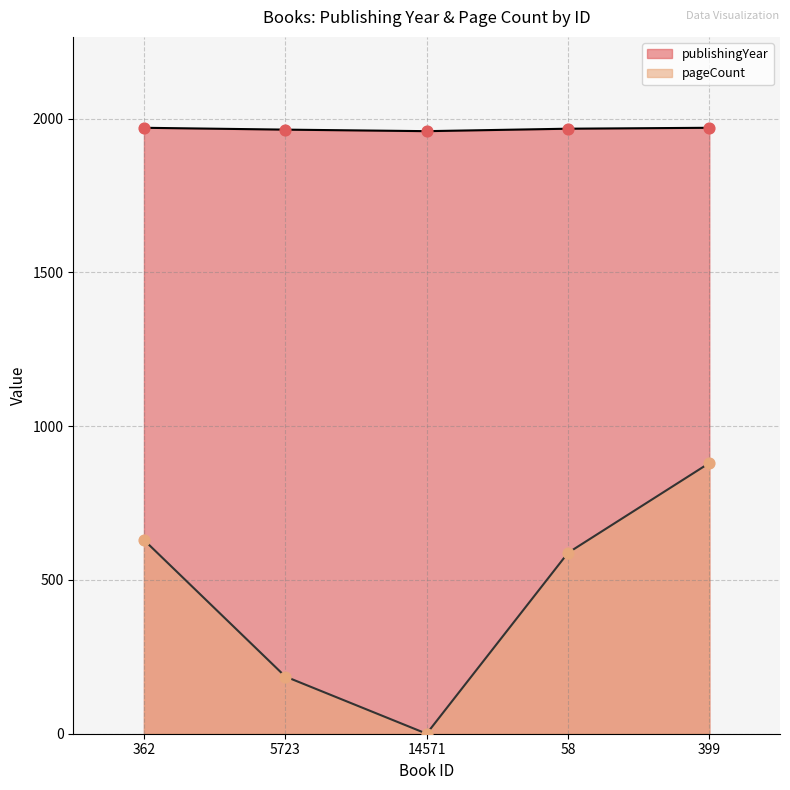

At how many categories does at least one series exceed 1350?

5